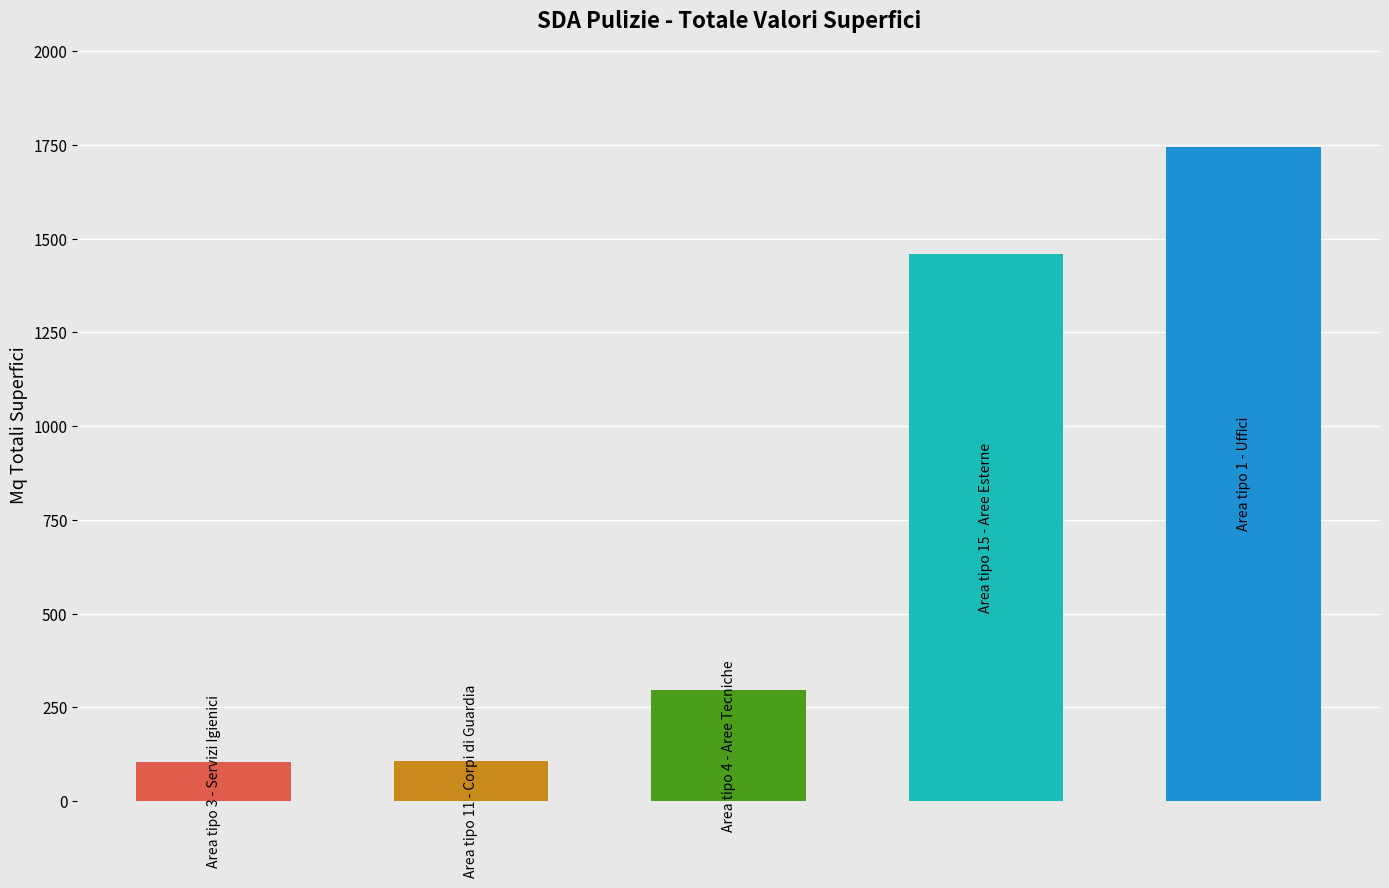

How many bars are there in total?

5